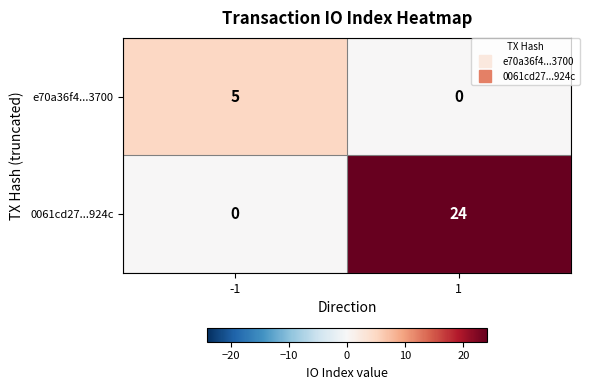

What is the total value across all series at -1?

5